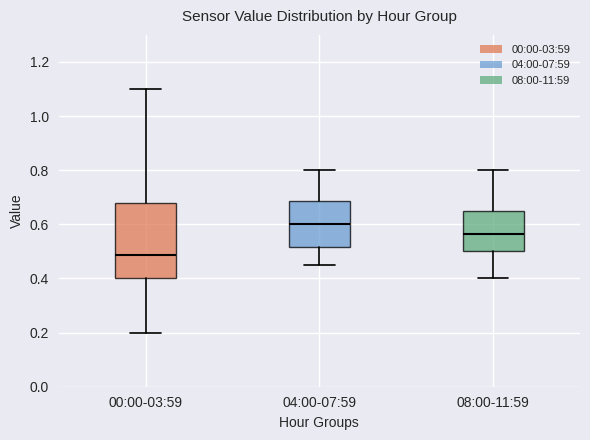

Where is the upper edge of the box for 08:00-11:59 on the y-axis? The values are not printed on the chart, so give them approximately, as read against the axis.

0.66